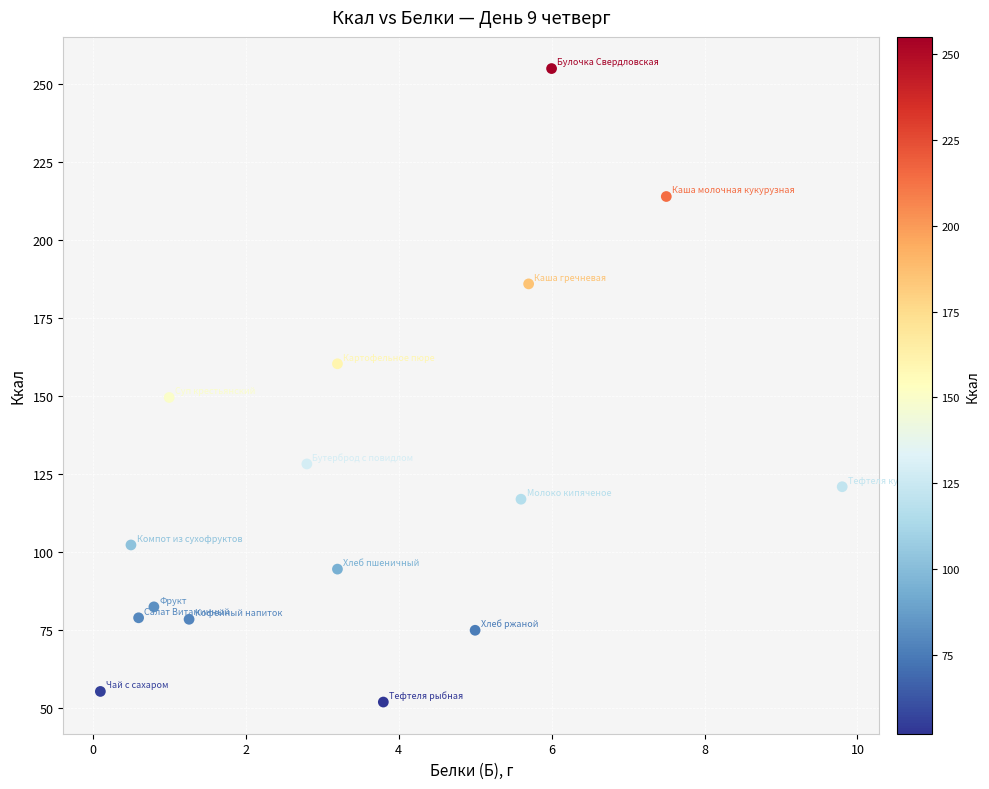

What is the range of Y values (max minus min)?

203.0